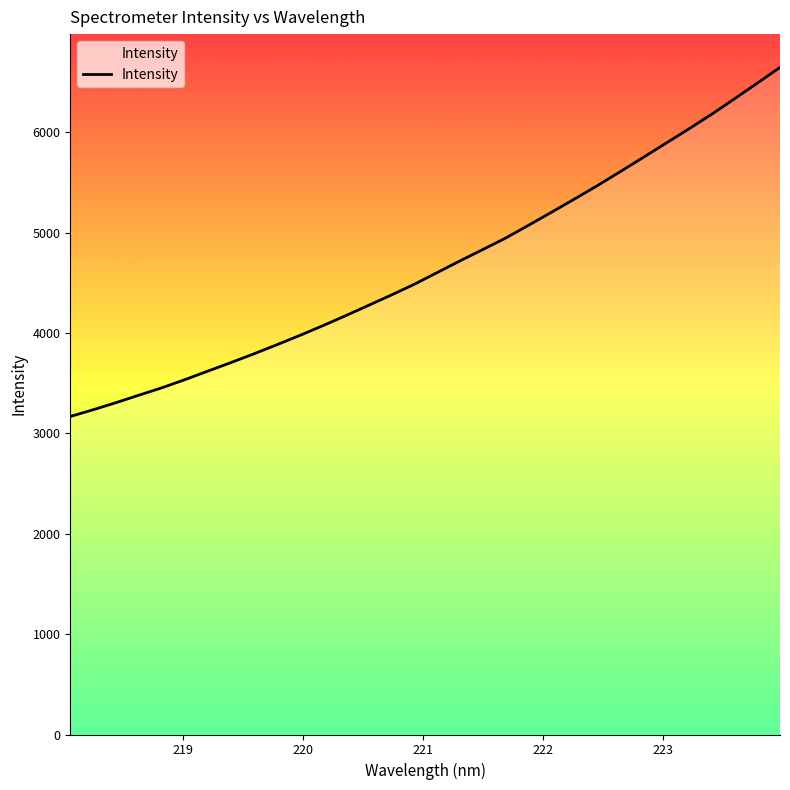

What is the greatest value displayed?

6645.3